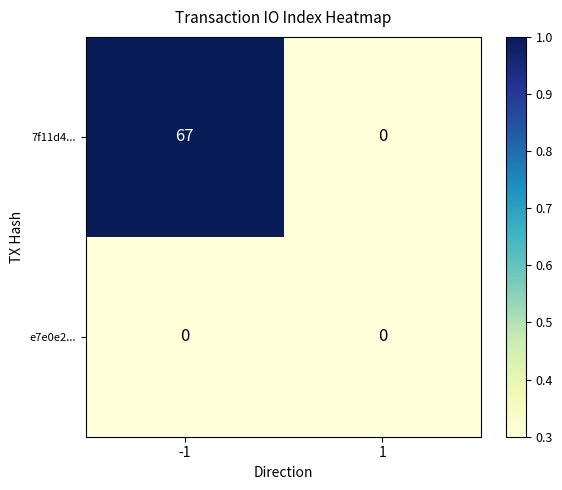

At which category does the chart reach its peak across all series?

-1